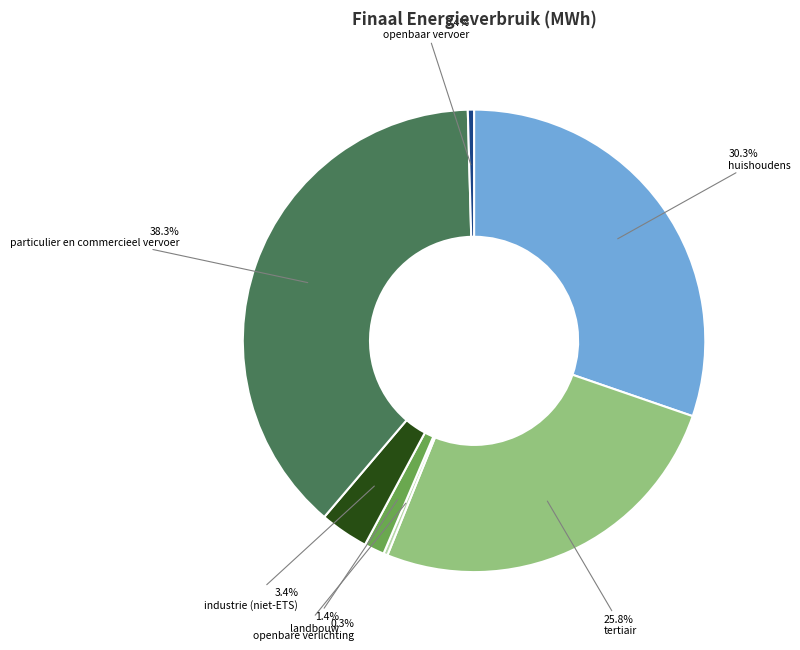

How many slices are in this pie chart?

7